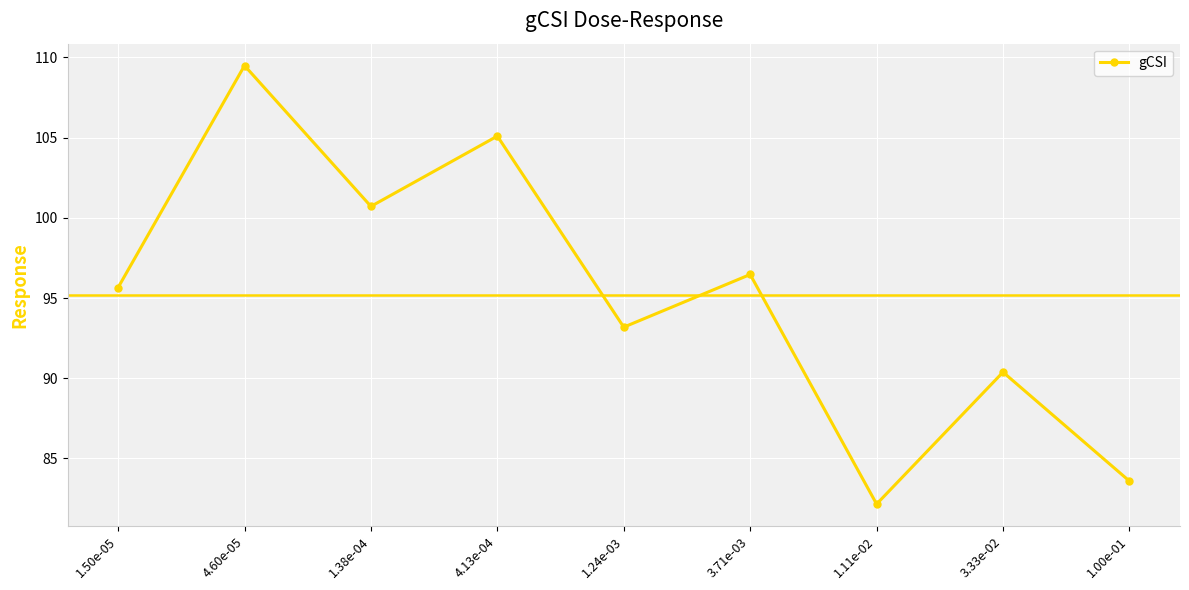

Reading left to right, transcribe all the data shown in this chart.

1.50e-05=95.7	4.60e-05=109.5	1.38e-04=100.7	4.13e-04=105.1	1.24e-03=93.2	3.71e-03=96.5	1.11e-02=82.2	3.33e-02=90.4	1.00e-01=83.6